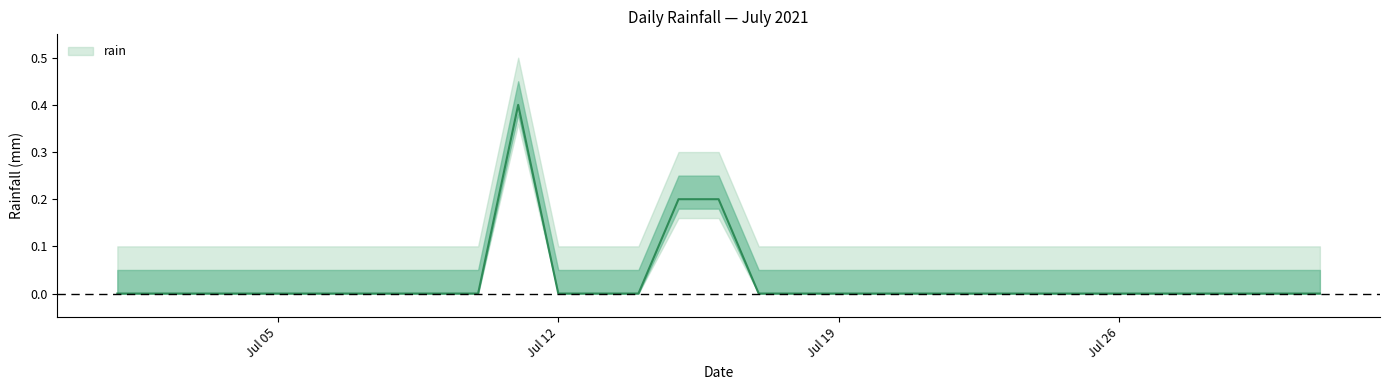

What is the difference between the second highest and second lowest values?

0.2